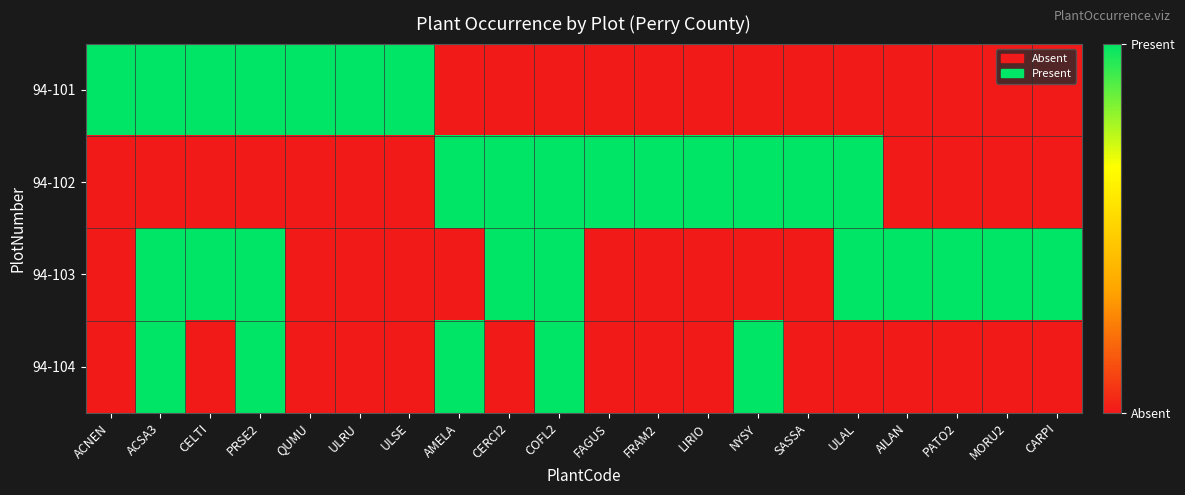

At which category is the sum across all series the highest?

ACSA3